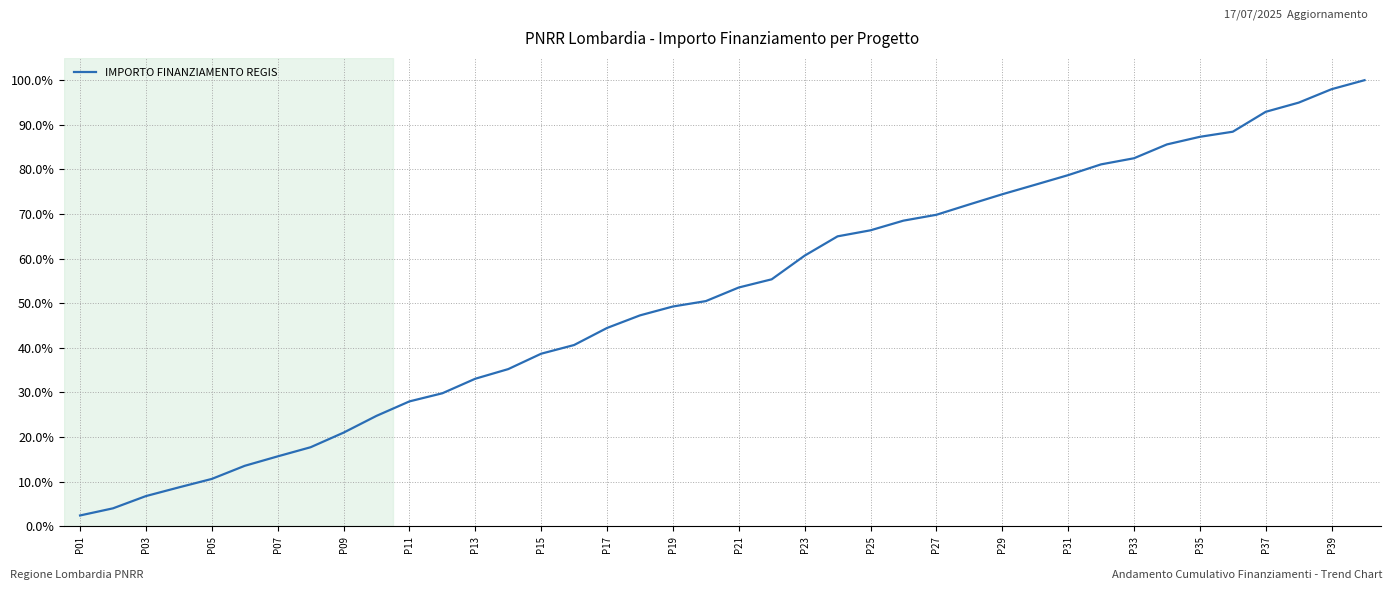

What is the smallest value displayed?

2.4